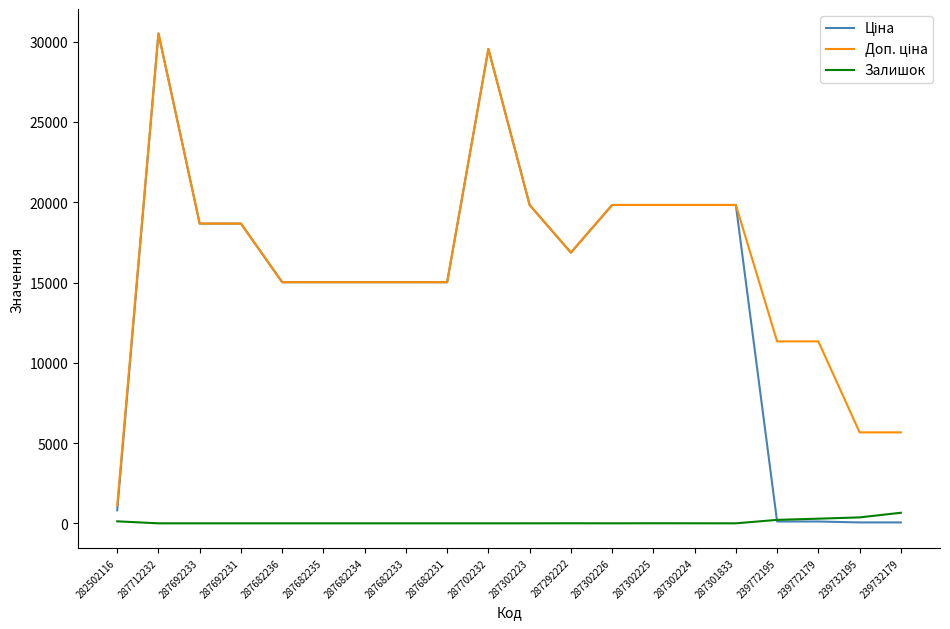

What is the spread (max minus min) of values at 287682231?

15019.2